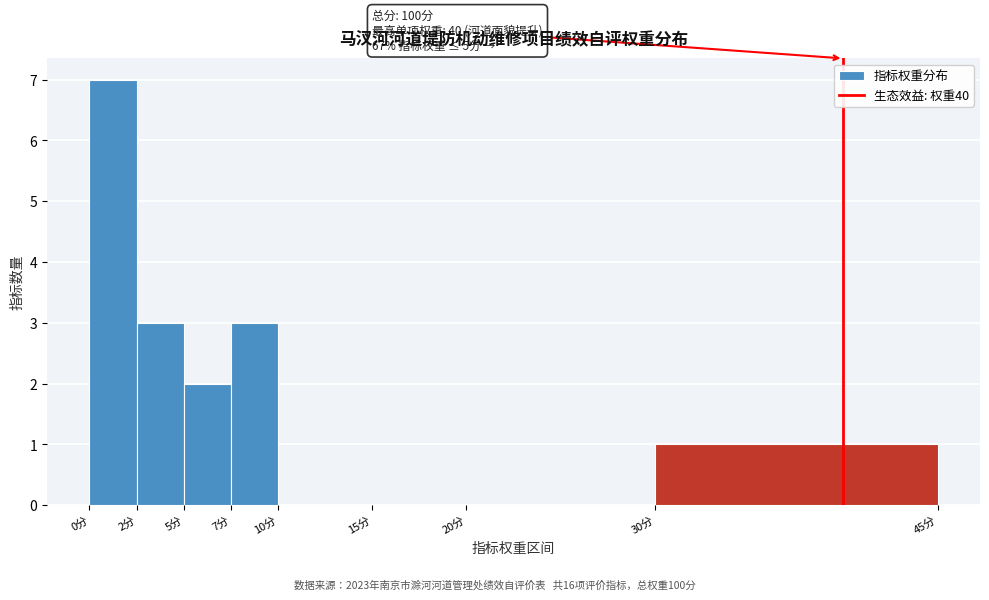

Reading left to right, transcribe all the data shown in this chart.

0分=7	2分=3	5分=2	7分=3	10分=0	15分=0	20分=0	30分=1